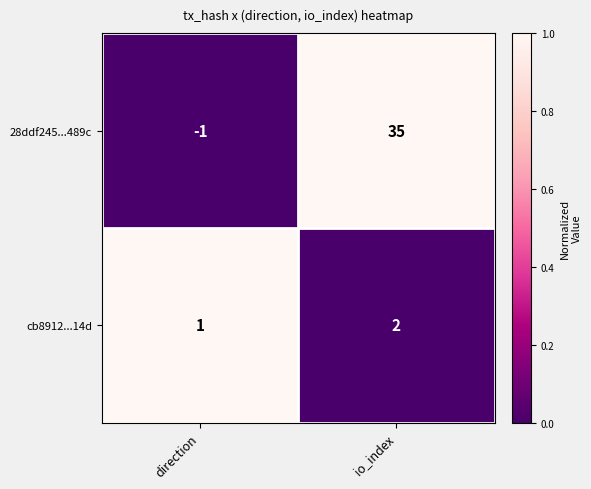

Which series has the widest spread of values?

28ddf245...489c